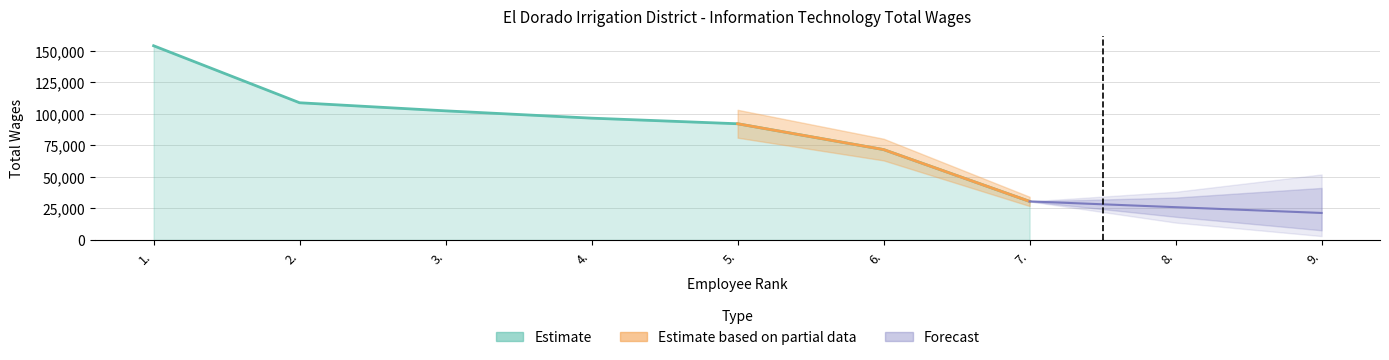

True or false: the data has more than 0 interior local peaks.

False